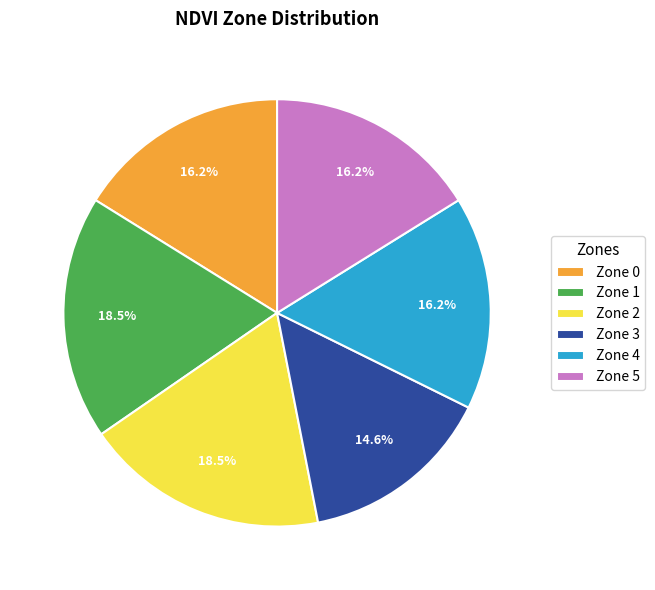

Count the number of slices in the pie.

6